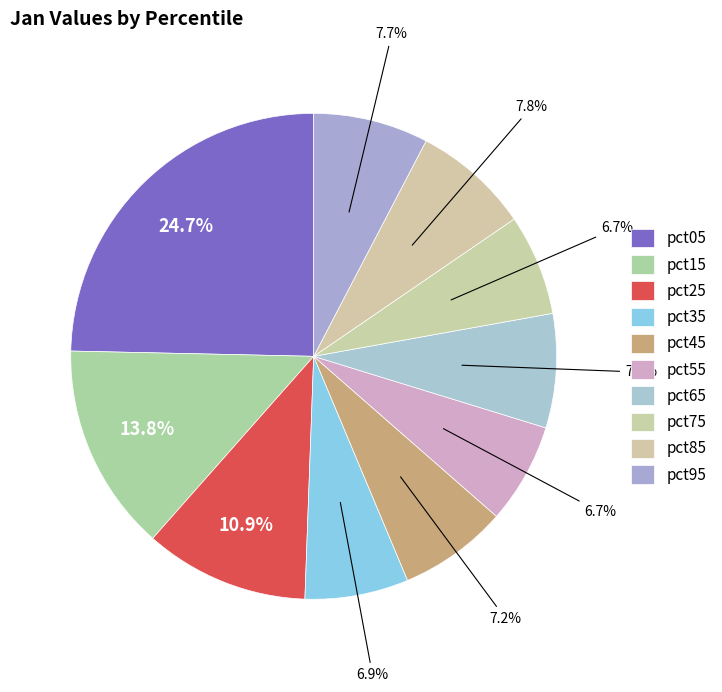

Combined, do pct55 and pct25 account for over 50%?

No